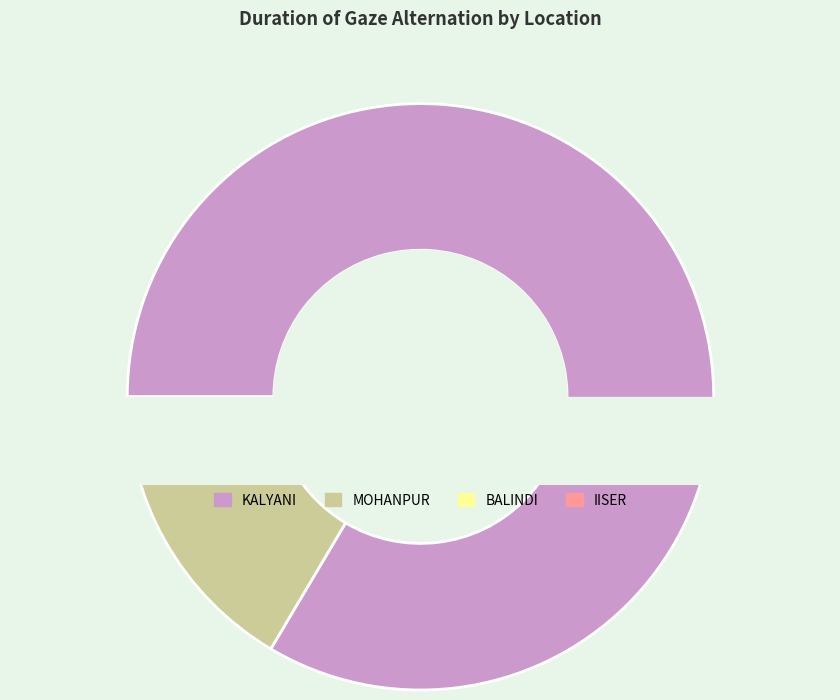

Is there a majority slice in this chart?

Yes